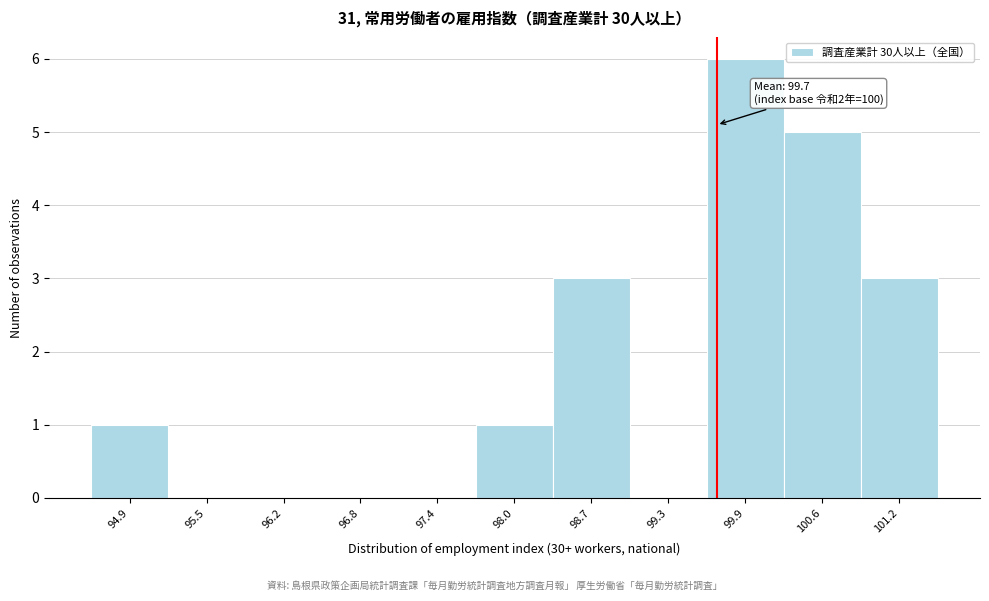

Which range on the x-axis has the tallest bar?

99.6 to 100.2